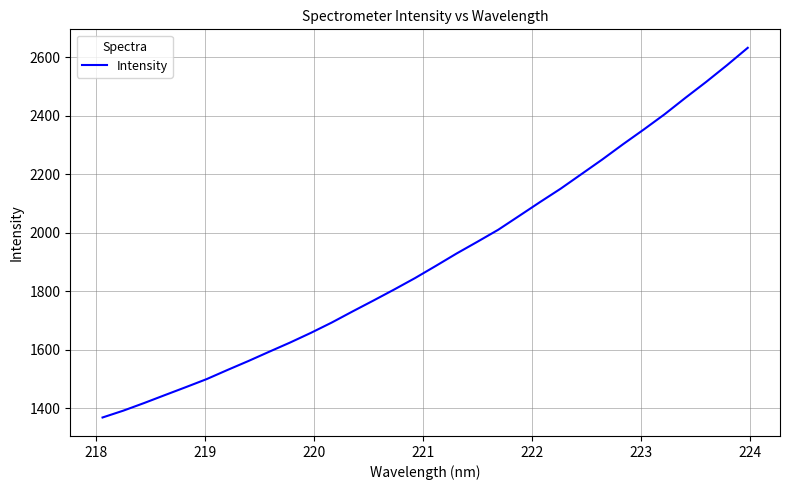

How many values are below 1886?

16